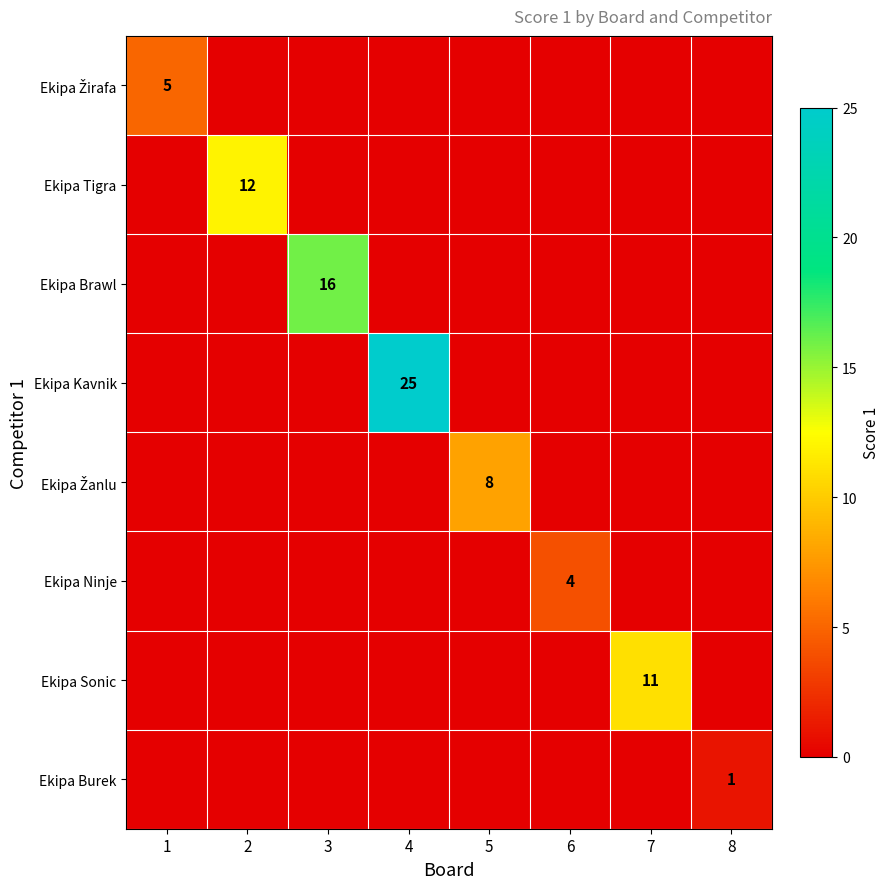

The value of Ekipa Sonic at 7 is 11. True or false?

True